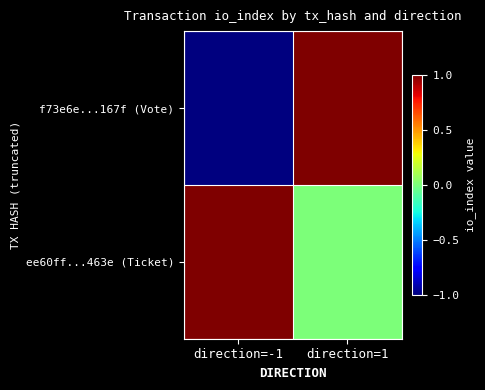

Rank the series by their maximum value, from lowest to highest.

f73e6e...167f (Vote), ee60ff...463e (Ticket)